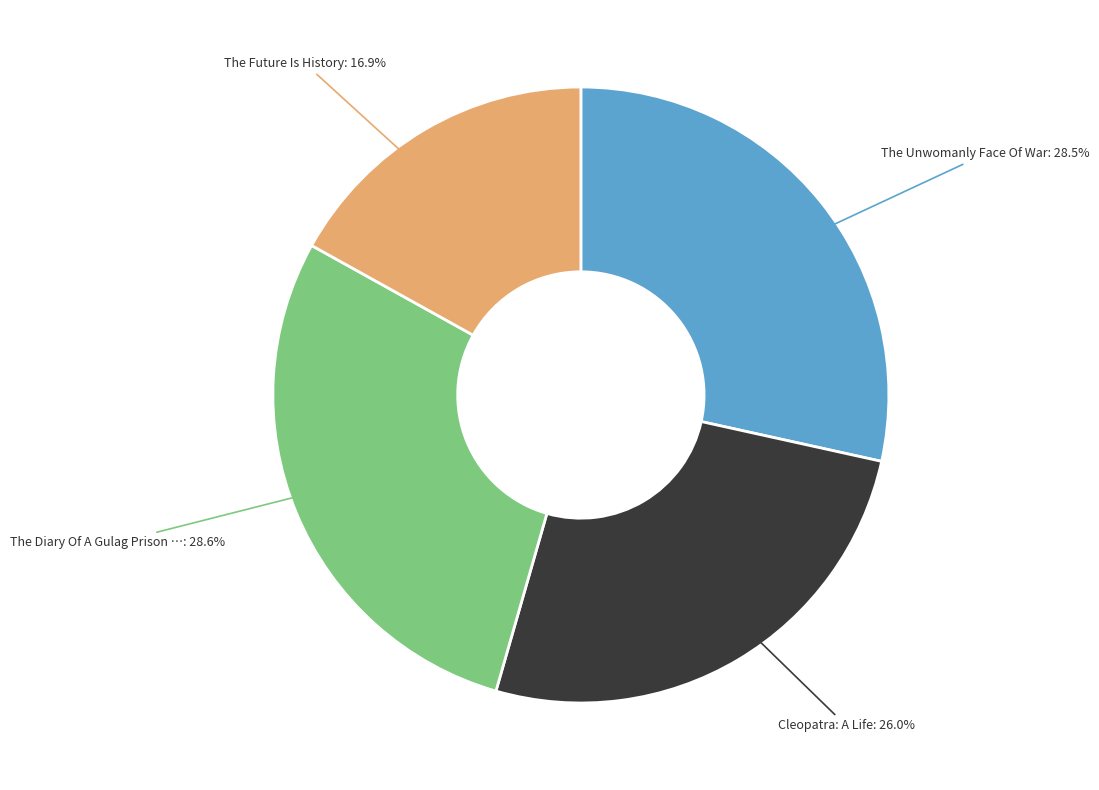

Does any single category account for the majority?

No